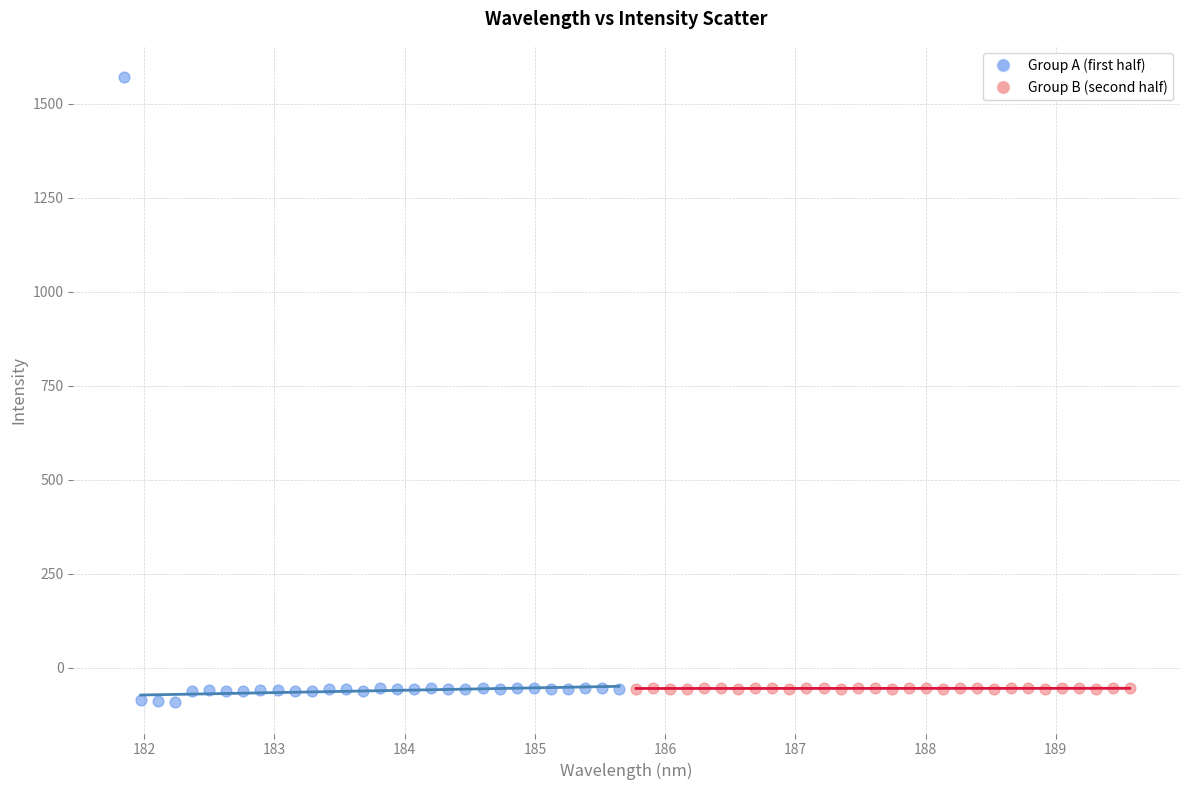

Which series reaches the maximum Y coordinate?

Group A (first half)